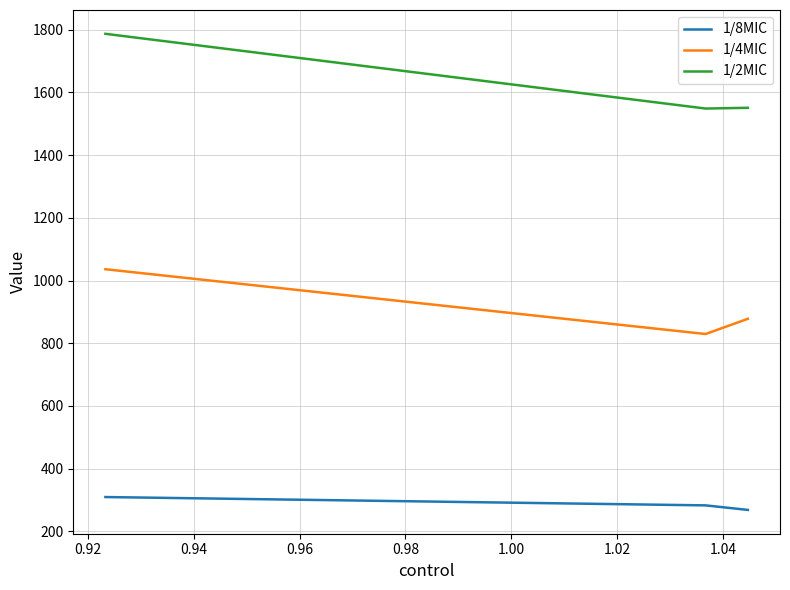

Which series has the widest spread of values?

1/2MIC